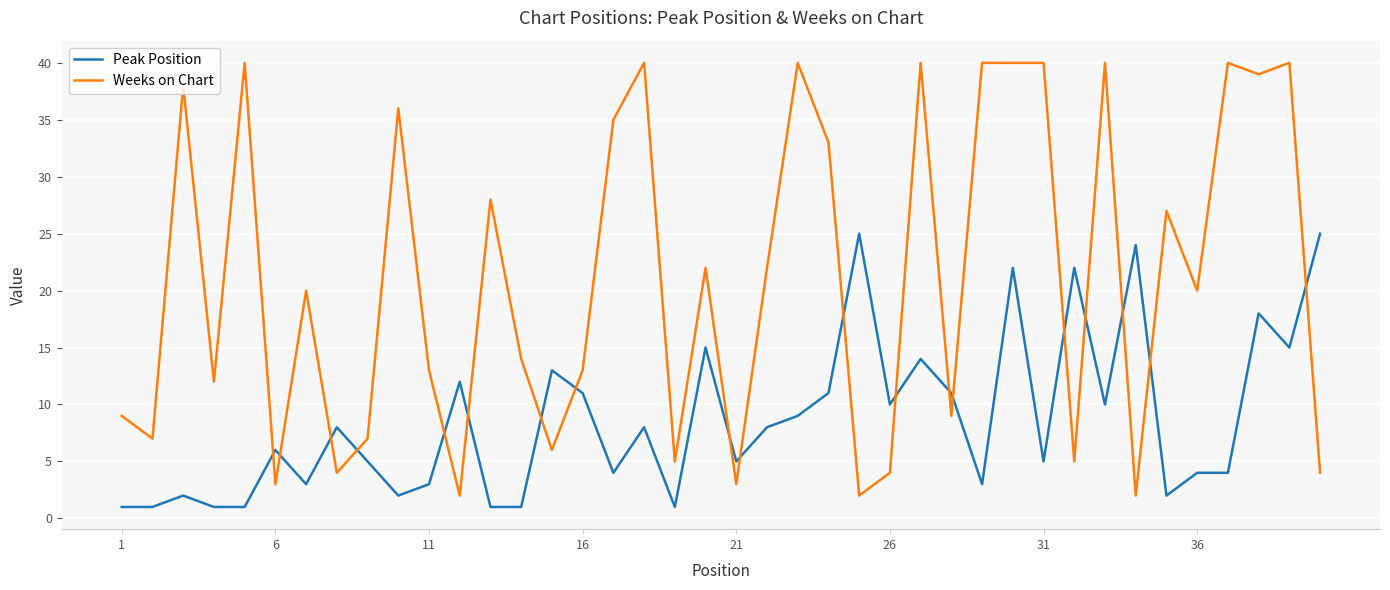

What is the lowest value of the Weeks on Chart series?

2